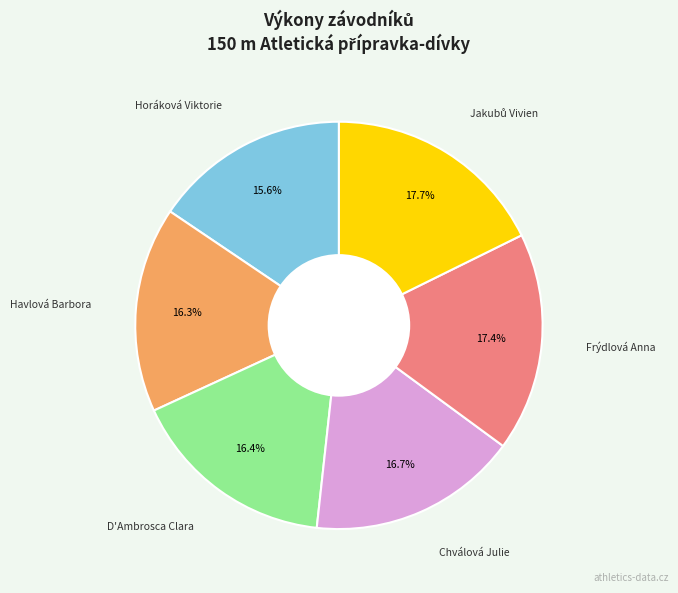

How many segments does this pie chart have?

6